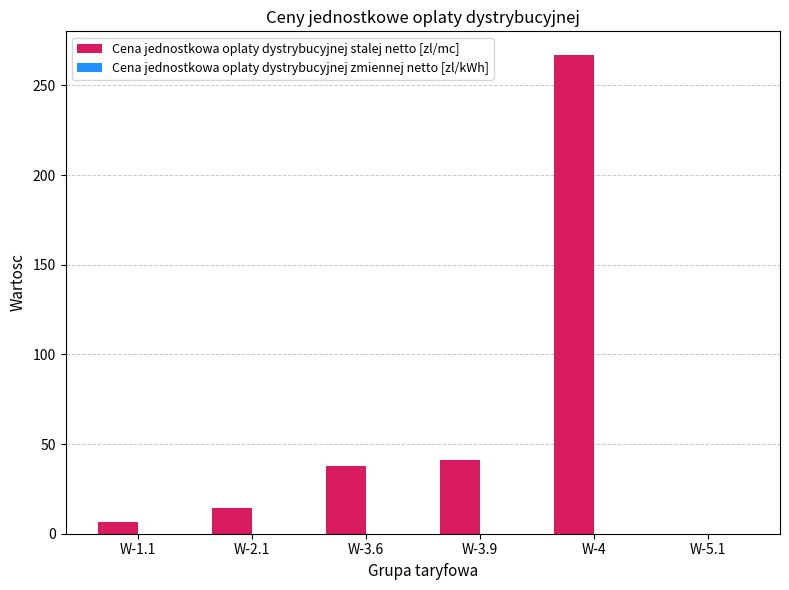

Which series changed the most between W-2.1 and W-4?

Cena jednostkowa oplaty dystrybucyjnej stalej netto [zl/mc]